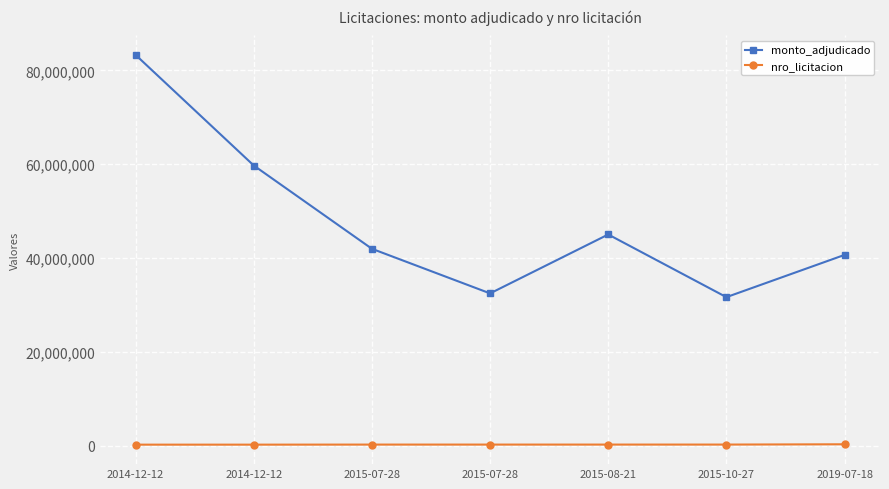

Rank the categories by monto_adjudicado value from highest to lowest.

2014-12-12, 2014-12-12, 2015-08-21, 2015-07-28, 2019-07-18, 2015-07-28, 2015-10-27